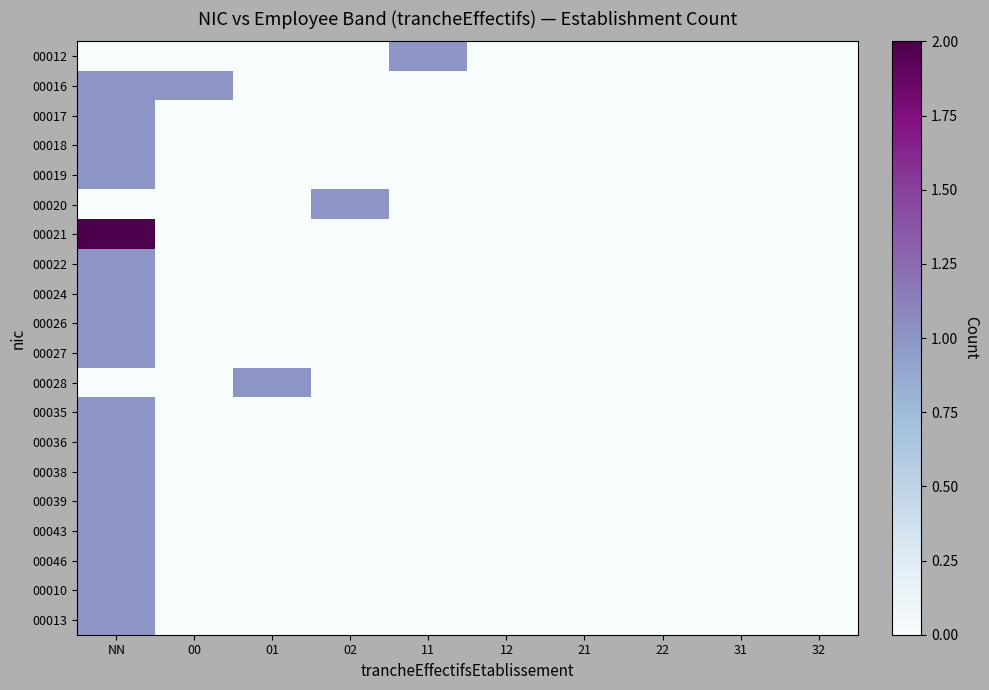

Reading left to right, what are all the values shown in this chart?

00012: NN=0	00=0	01=0	02=0	11=1	12=0	21=0	22=0	31=0	32=0
00016: NN=1	00=1	01=0	02=0	11=0	12=0	21=0	22=0	31=0	32=0
00017: NN=1	00=0	01=0	02=0	11=0	12=0	21=0	22=0	31=0	32=0
00018: NN=1	00=0	01=0	02=0	11=0	12=0	21=0	22=0	31=0	32=0
00019: NN=1	00=0	01=0	02=0	11=0	12=0	21=0	22=0	31=0	32=0
00020: NN=0	00=0	01=0	02=1	11=0	12=0	21=0	22=0	31=0	32=0
00021: NN=2	00=0	01=0	02=0	11=0	12=0	21=0	22=0	31=0	32=0
00022: NN=1	00=0	01=0	02=0	11=0	12=0	21=0	22=0	31=0	32=0
00024: NN=1	00=0	01=0	02=0	11=0	12=0	21=0	22=0	31=0	32=0
00026: NN=1	00=0	01=0	02=0	11=0	12=0	21=0	22=0	31=0	32=0
00027: NN=1	00=0	01=0	02=0	11=0	12=0	21=0	22=0	31=0	32=0
00028: NN=0	00=0	01=1	02=0	11=0	12=0	21=0	22=0	31=0	32=0
00035: NN=1	00=0	01=0	02=0	11=0	12=0	21=0	22=0	31=0	32=0
00036: NN=1	00=0	01=0	02=0	11=0	12=0	21=0	22=0	31=0	32=0
00038: NN=1	00=0	01=0	02=0	11=0	12=0	21=0	22=0	31=0	32=0
00039: NN=1	00=0	01=0	02=0	11=0	12=0	21=0	22=0	31=0	32=0
00043: NN=1	00=0	01=0	02=0	11=0	12=0	21=0	22=0	31=0	32=0
00046: NN=1	00=0	01=0	02=0	11=0	12=0	21=0	22=0	31=0	32=0
00010: NN=1	00=0	01=0	02=0	11=0	12=0	21=0	22=0	31=0	32=0
00013: NN=1	00=0	01=0	02=0	11=0	12=0	21=0	22=0	31=0	32=0